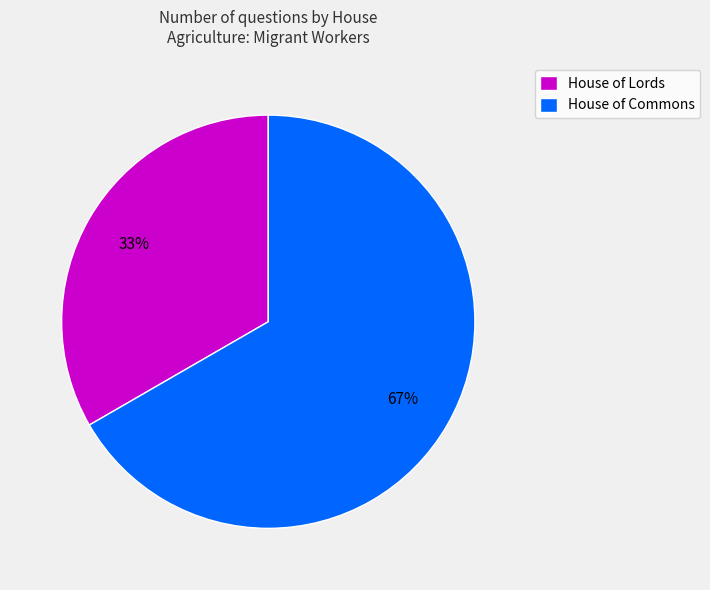

Is there a majority slice in this chart?

Yes